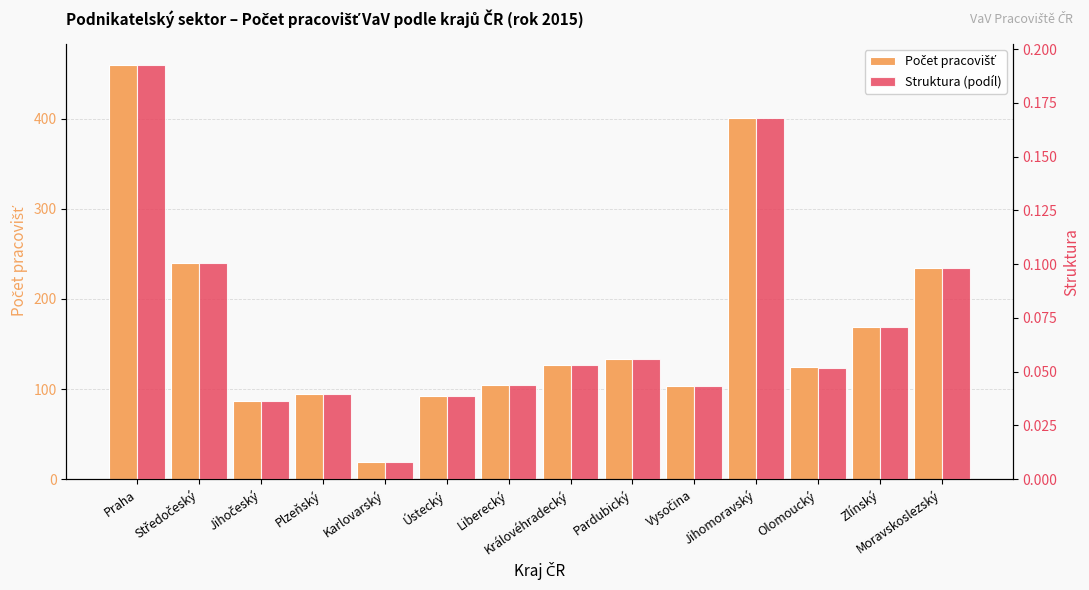

What is the label of the 5th bar from the right?

Vysočina